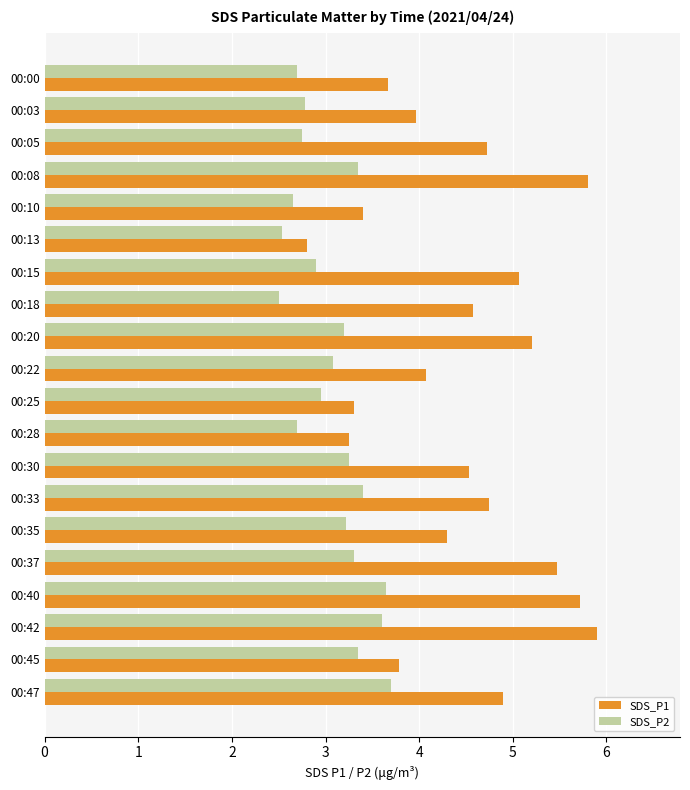

At which category is the sum across all series the highest?

00:42